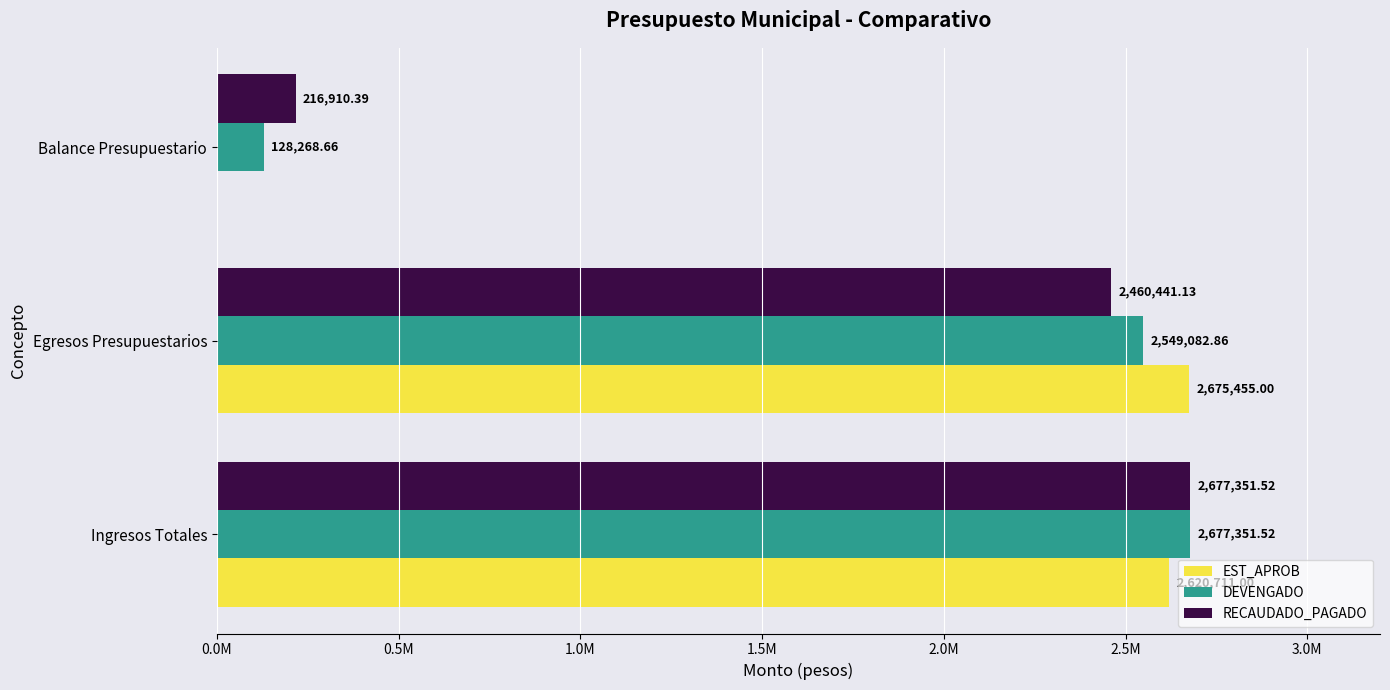

What are all the series names shown in the legend?

EST_APROB, DEVENGADO, RECAUDADO_PAGADO